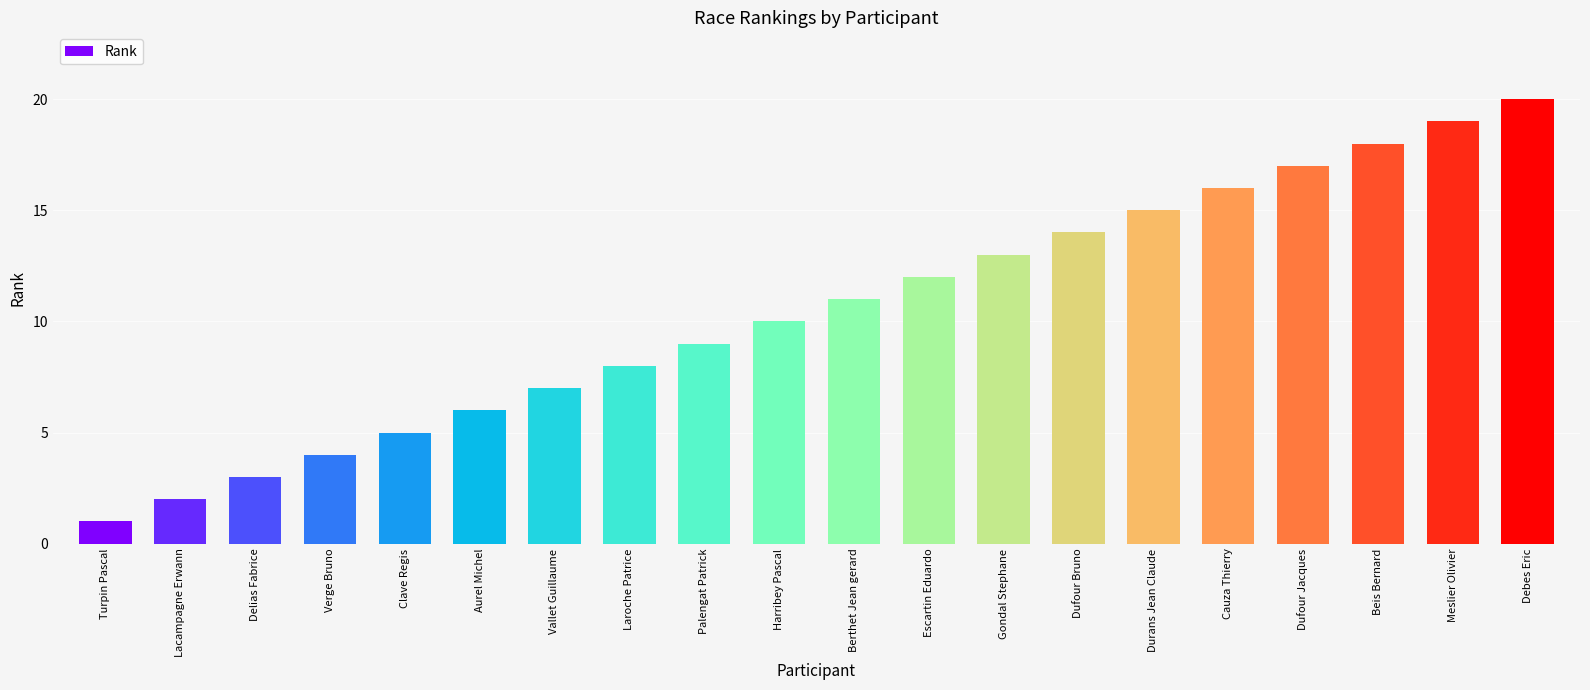

List the labels in order of value, smallest first.

Turpin Pascal, Lacampagne Erwann, Delias Fabrice, Verge Bruno, Clave Regis, Aurel Michel, Vallet Guillaume, Laroche Patrice, Palengat Patrick, Harribey Pascal, Berthet Jean gerard, Escartin Eduardo, Gondal Stephane, Dufour Bruno, Durans Jean Claude, Cauza Thierry, Dufour Jacques, Beis Bernard, Meslier Olivier, Debes Eric